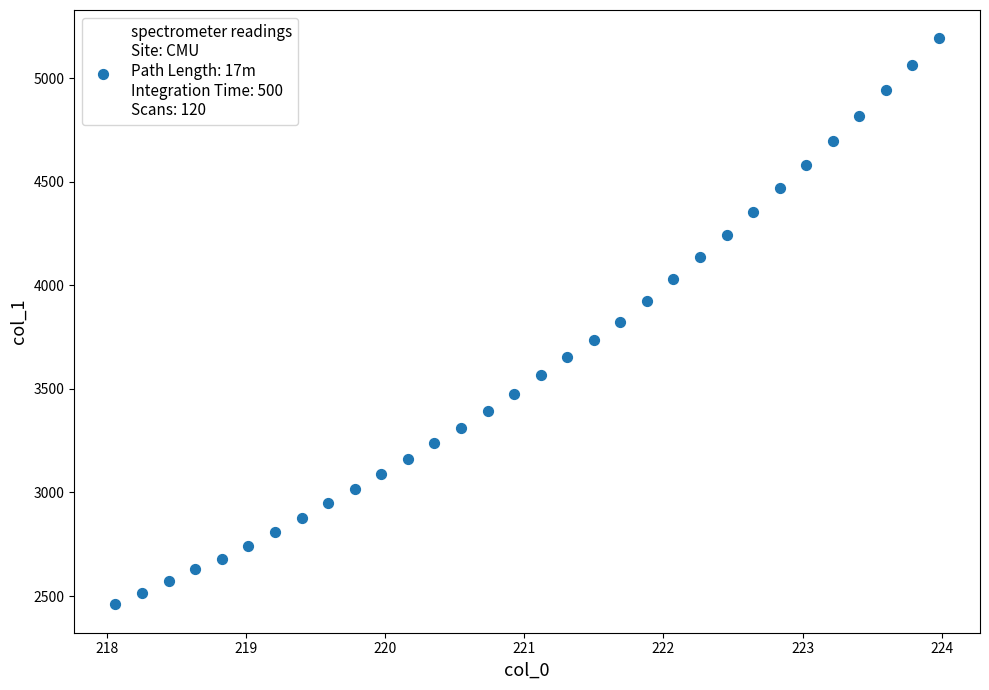

What is the range of X values (max minus min)?

5.9